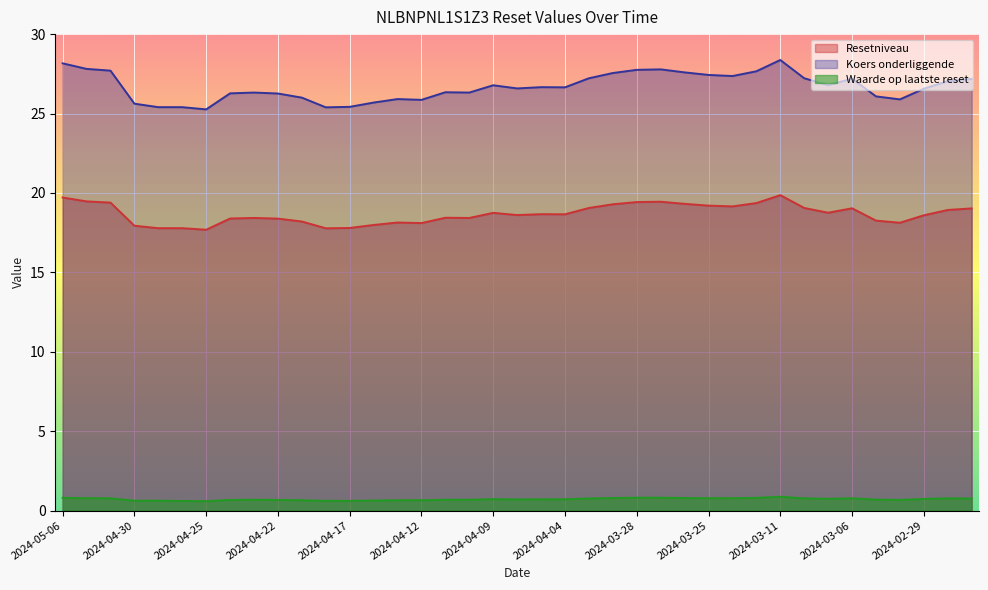

Which series changed the most between 2024-03-08 and 2024-03-06?

Koers onderliggende